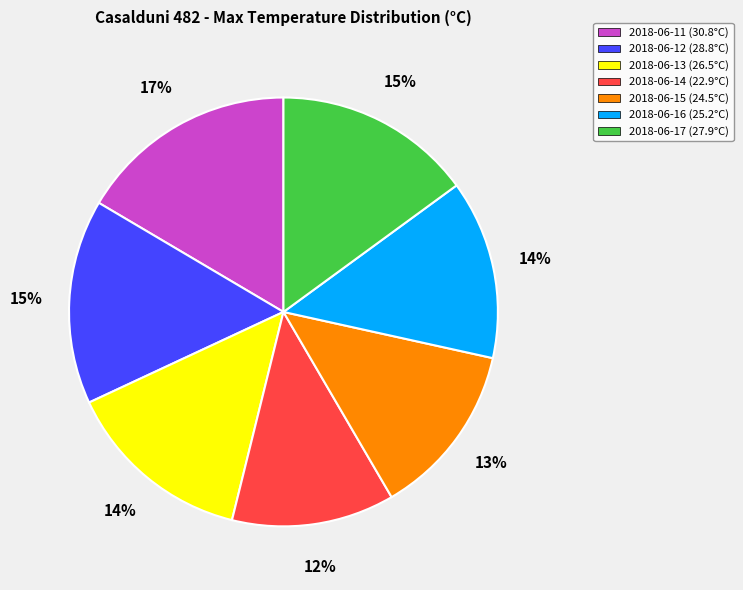

To the nearest percent, what is the difference between the 2018-06-14 and 2018-06-12 slice percentages?

3%